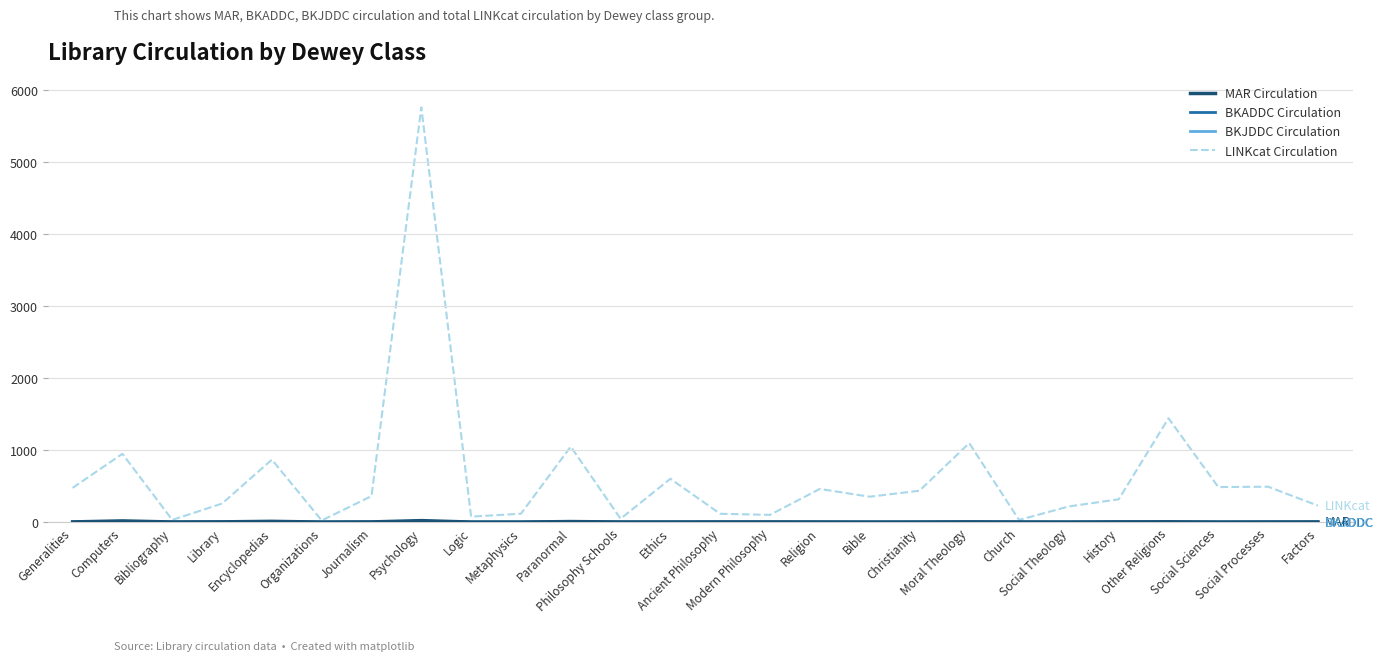

Which series has the widest spread of values?

LINKcat Circulation